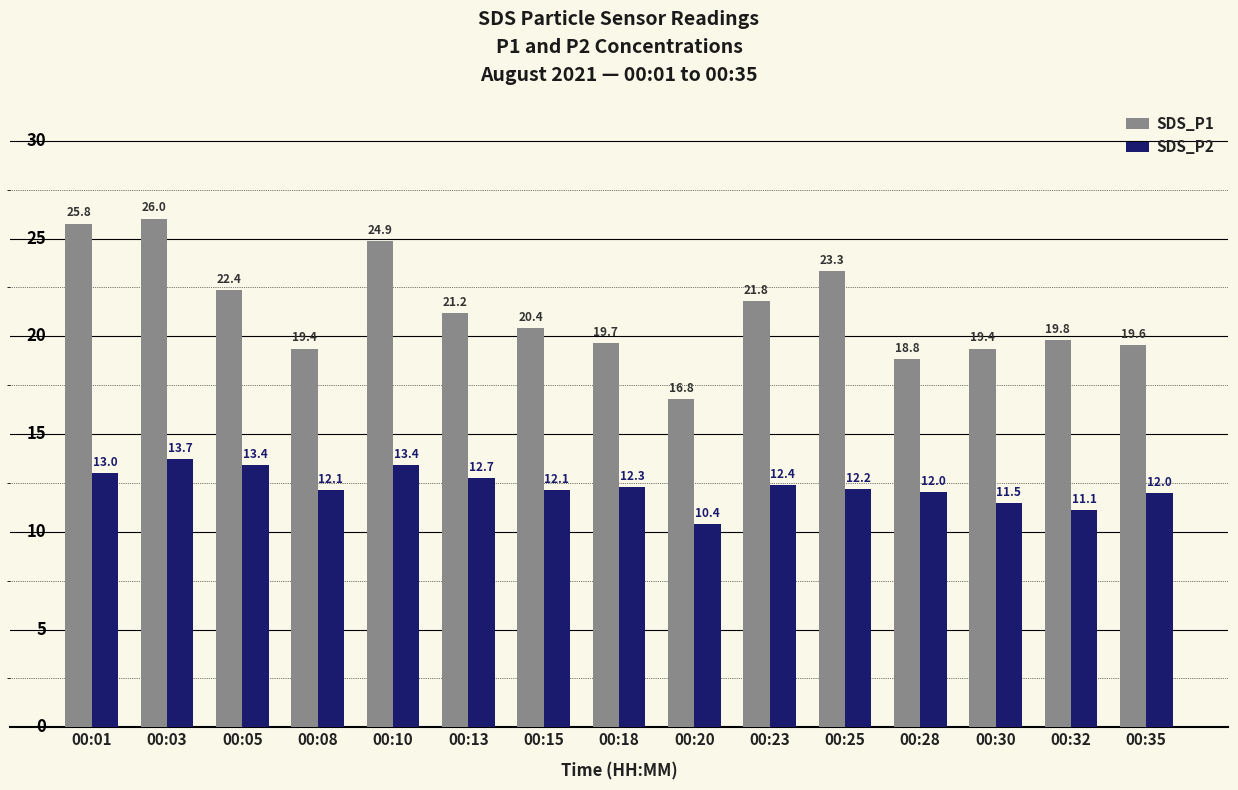

The SDS_P2 series shows 4.8 at 00:08. True or false?

False